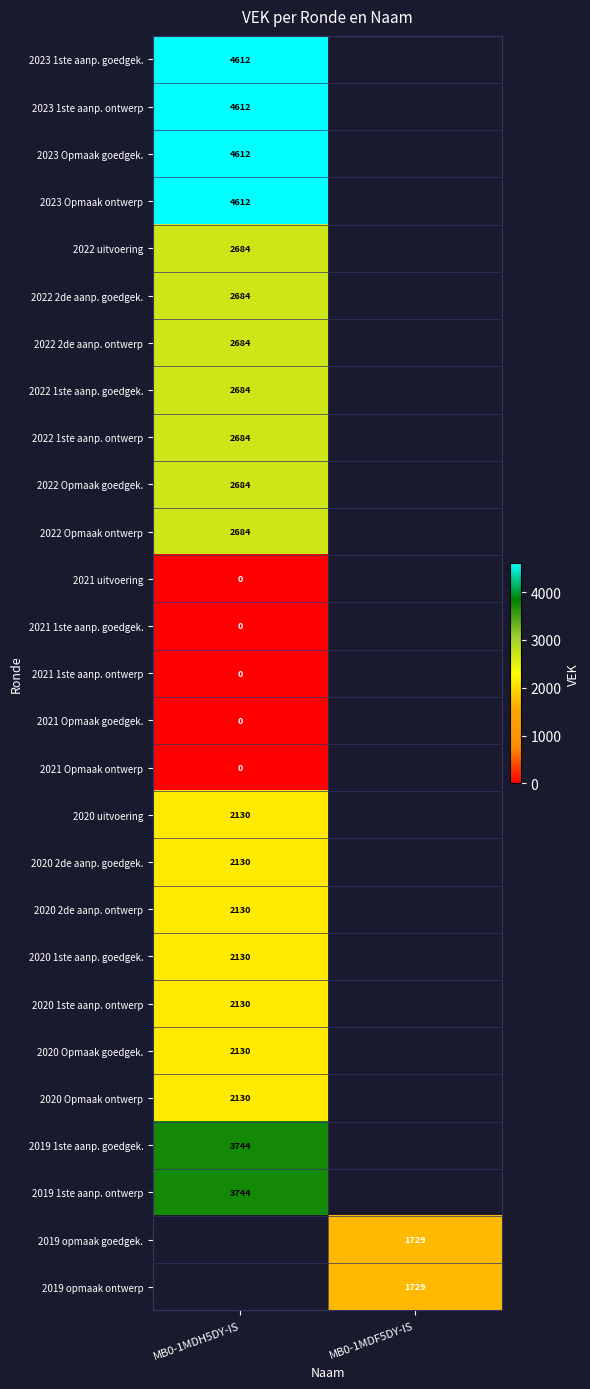

At which category does the chart reach its peak across all series?

MB0-1MDH5DY-IS